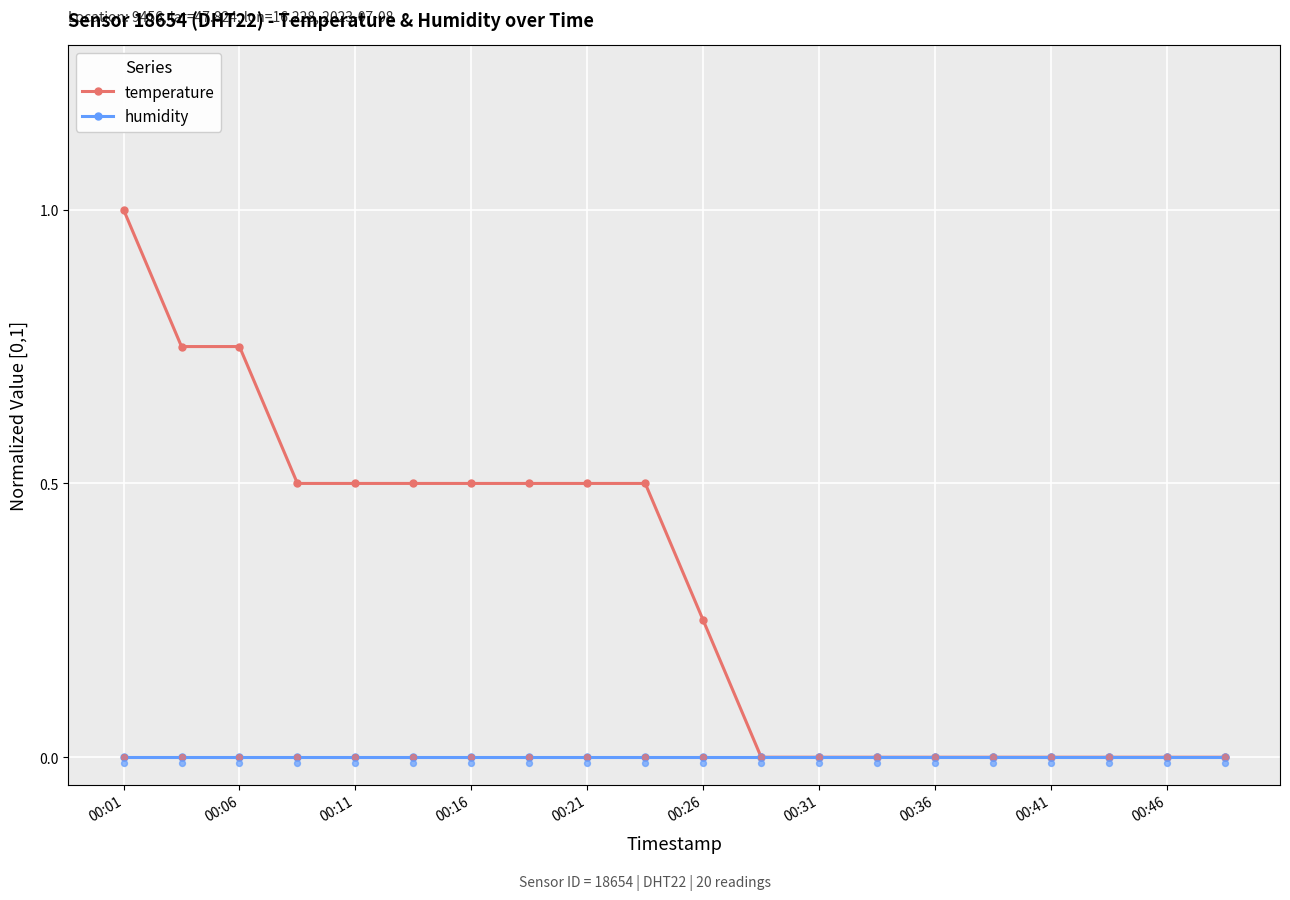

Is it true that temperature equals 0.0 at 00:31?

True